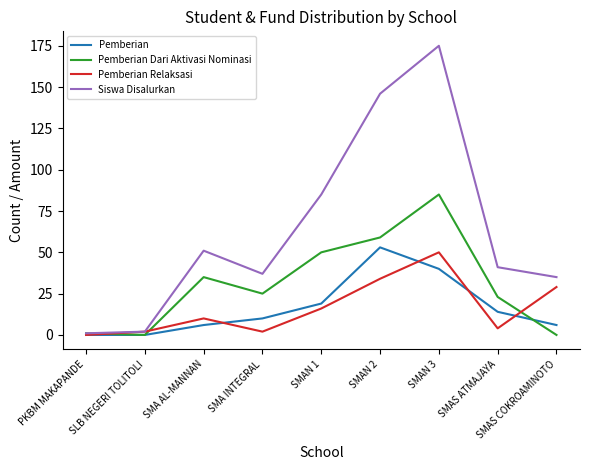

Read the Pemberian value at SMAS ATMAJAYA.

14